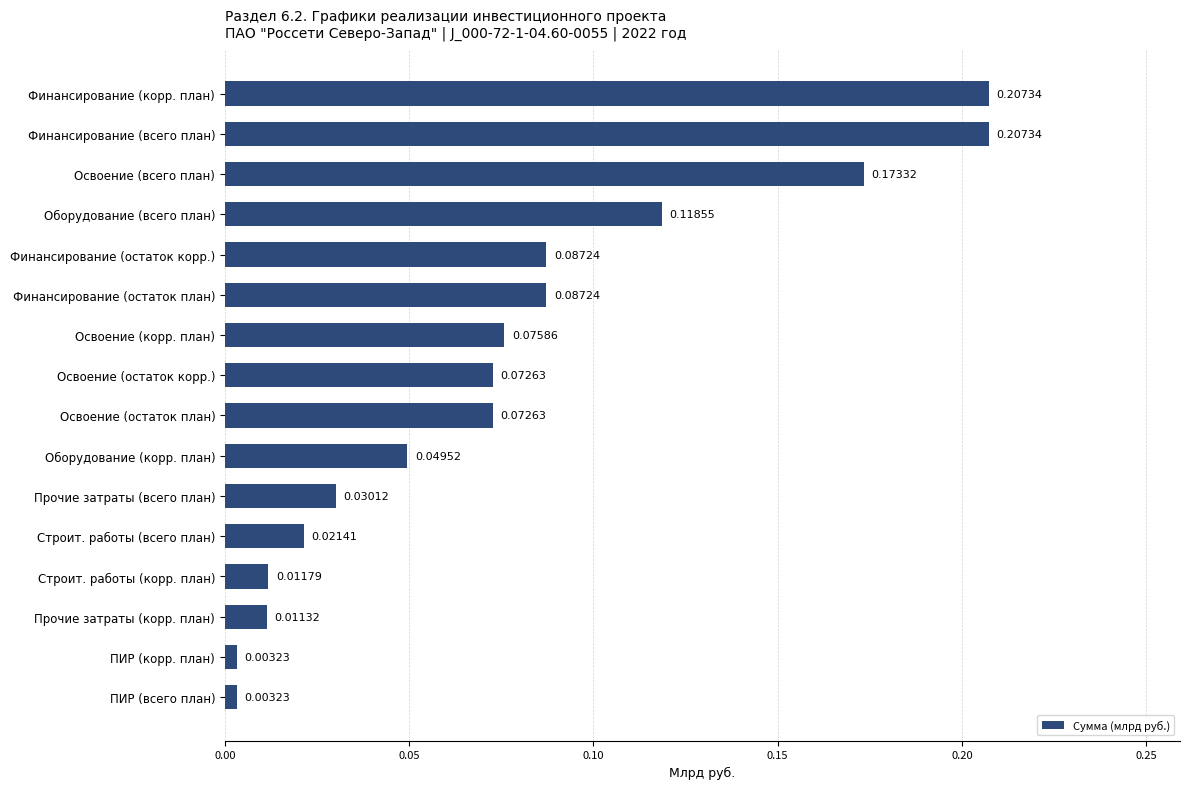

Which has a higher value, Финансирование (всего план) or Финансирование (остаток план)?

Финансирование (всего план)